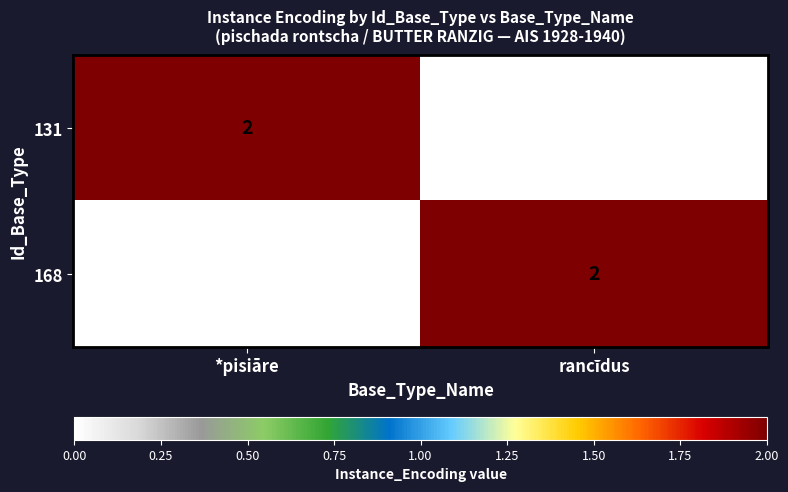

Is it true that 168 equals 1 at *pisiāre?

False